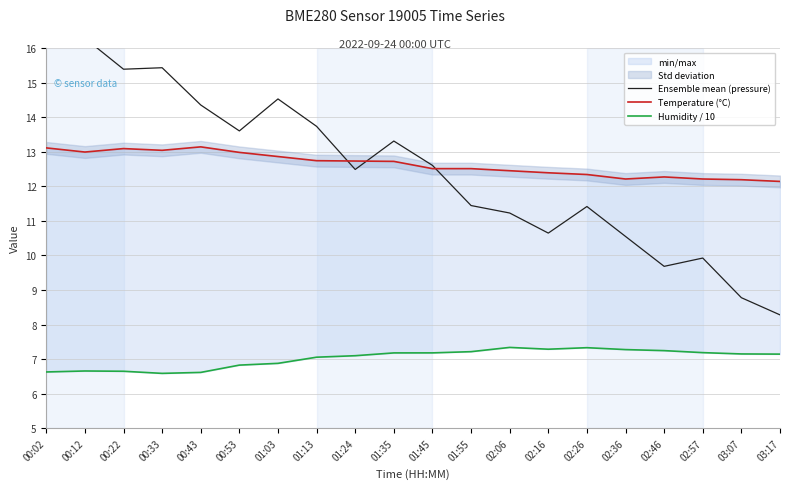

Reading left to right, what are all the values shown in this chart?

Ensemble mean (pressure): 00:02=16.4	00:12=16.3	00:22=15.4	00:33=15.4	00:43=14.4	00:53=13.6	01:03=14.5	01:13=13.7	01:24=12.5	01:35=13.3	01:45=12.6	01:55=11.4	02:06=11.2	02:16=10.6	02:26=11.4	02:36=10.5	02:46=9.7	02:57=9.9	03:07=8.8	03:17=8.3
Temperature (°C): 00:02=13.1	00:12=13.0	00:22=13.1	00:33=13.0	00:43=13.1	00:53=13.0	01:03=12.9	01:13=12.7	01:24=12.7	01:35=12.7	01:45=12.5	01:55=12.5	02:06=12.4	02:16=12.4	02:26=12.3	02:36=12.2	02:46=12.3	02:57=12.2	03:07=12.2	03:17=12.1
Humidity / 10: 00:02=6.6	00:12=6.7	00:22=6.6	00:33=6.6	00:43=6.6	00:53=6.8	01:03=6.9	01:13=7.1	01:24=7.1	01:35=7.2	01:45=7.2	01:55=7.2	02:06=7.3	02:16=7.3	02:26=7.3	02:36=7.3	02:46=7.2	02:57=7.2	03:07=7.1	03:17=7.1